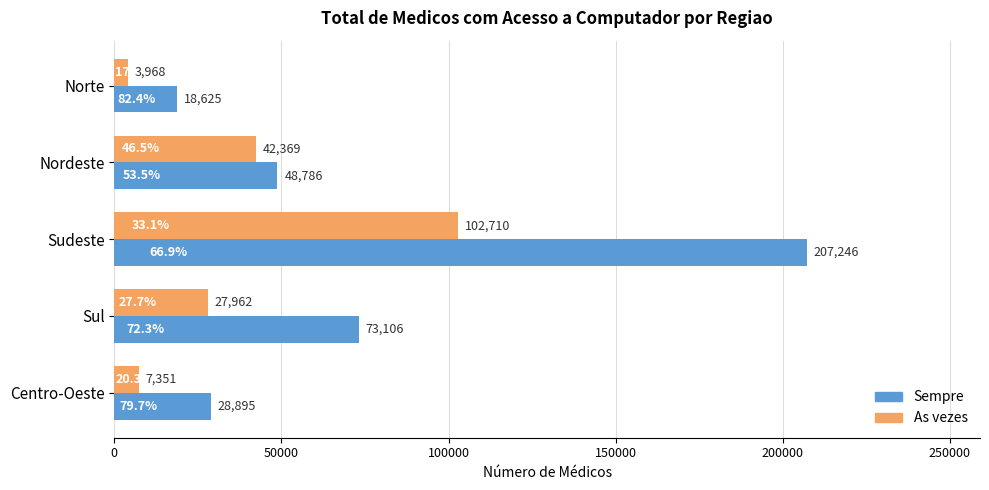

List the labels in order of Sempre value, smallest first.

Norte, Centro-Oeste, Nordeste, Sul, Sudeste